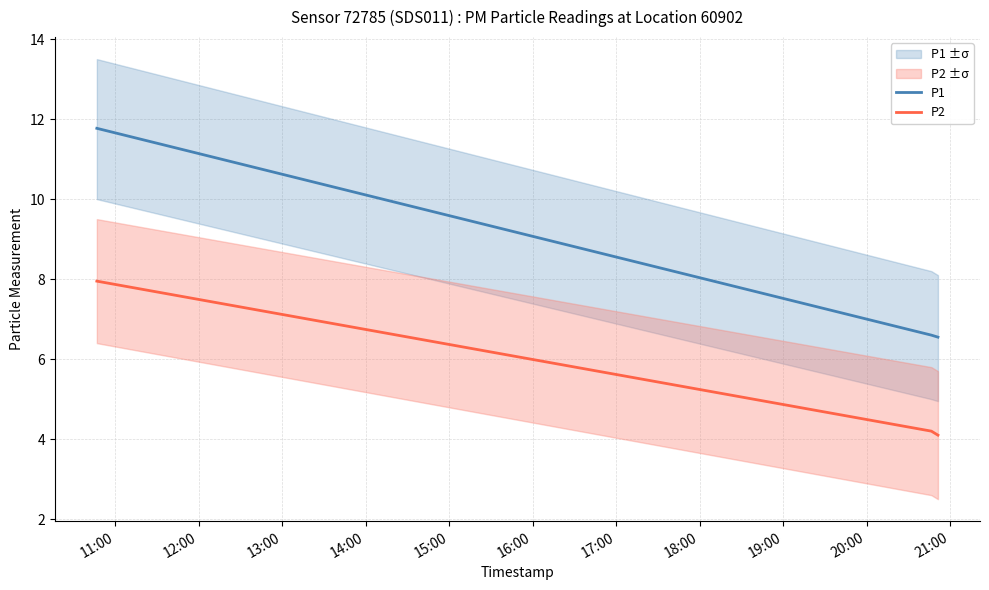

What is the difference between the highest and lowest values at 11:00?

3.8